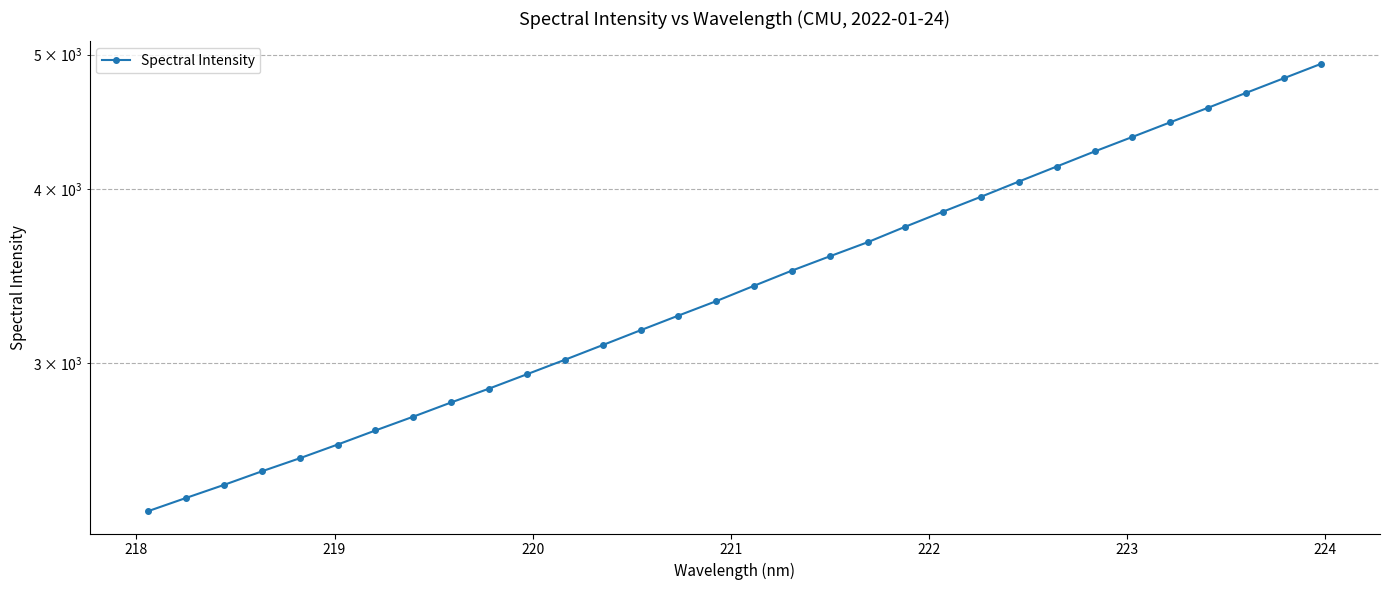

What is the average value?

3462.9